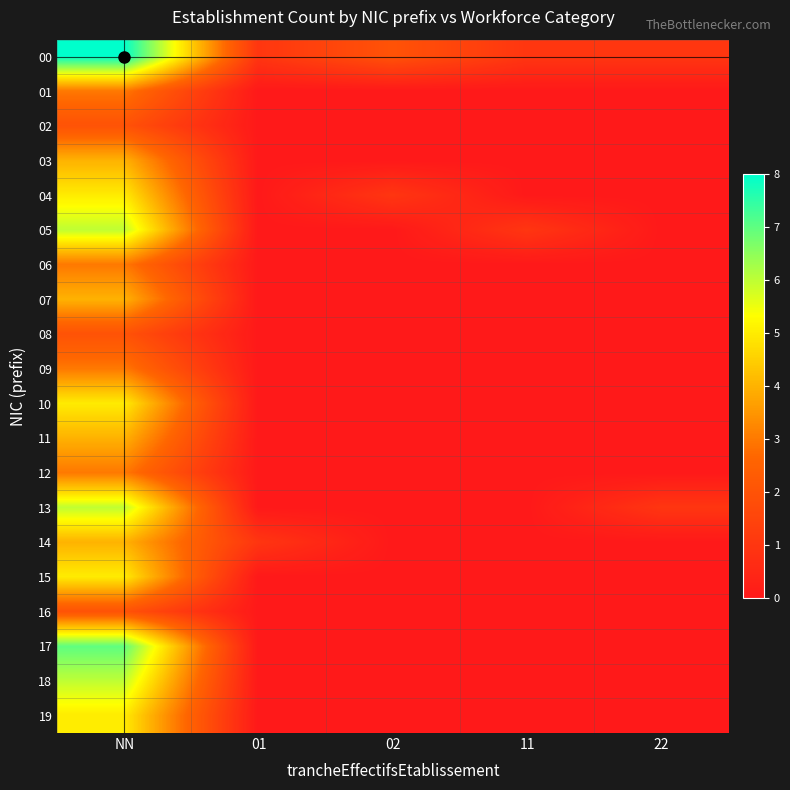

Count the number of data series in this chart.

20